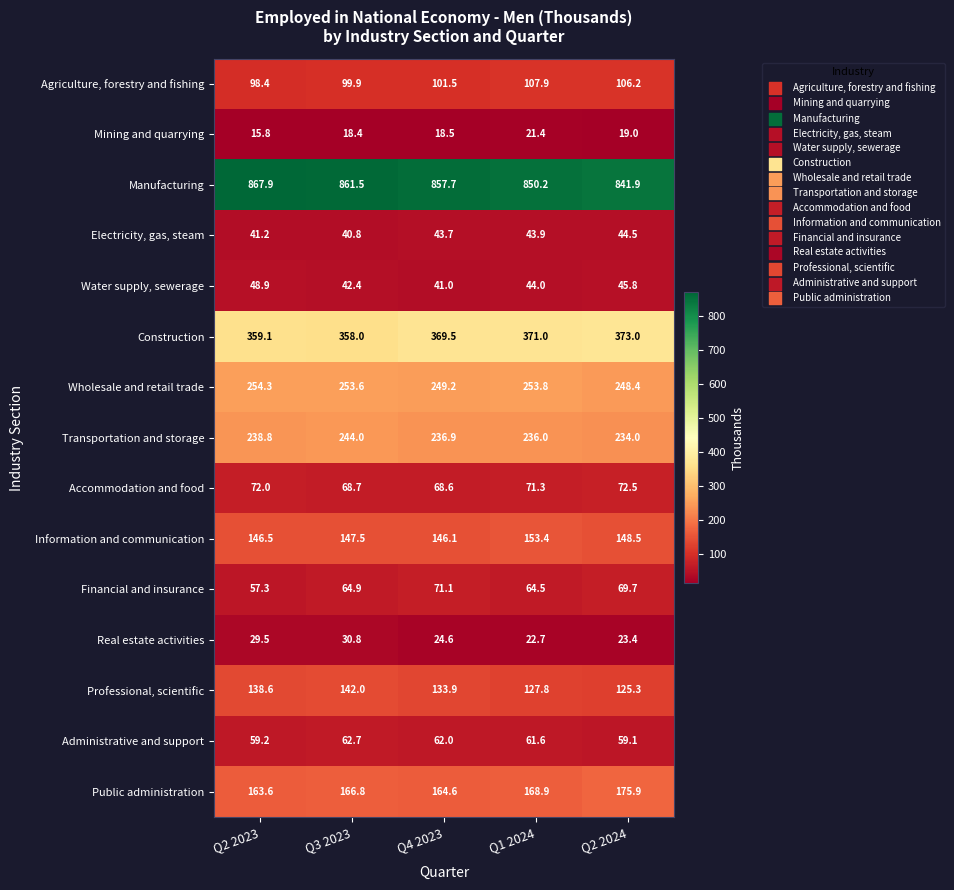

Between Q4 2023 and Q2 2024, which series saw the biggest shift?

Manufacturing